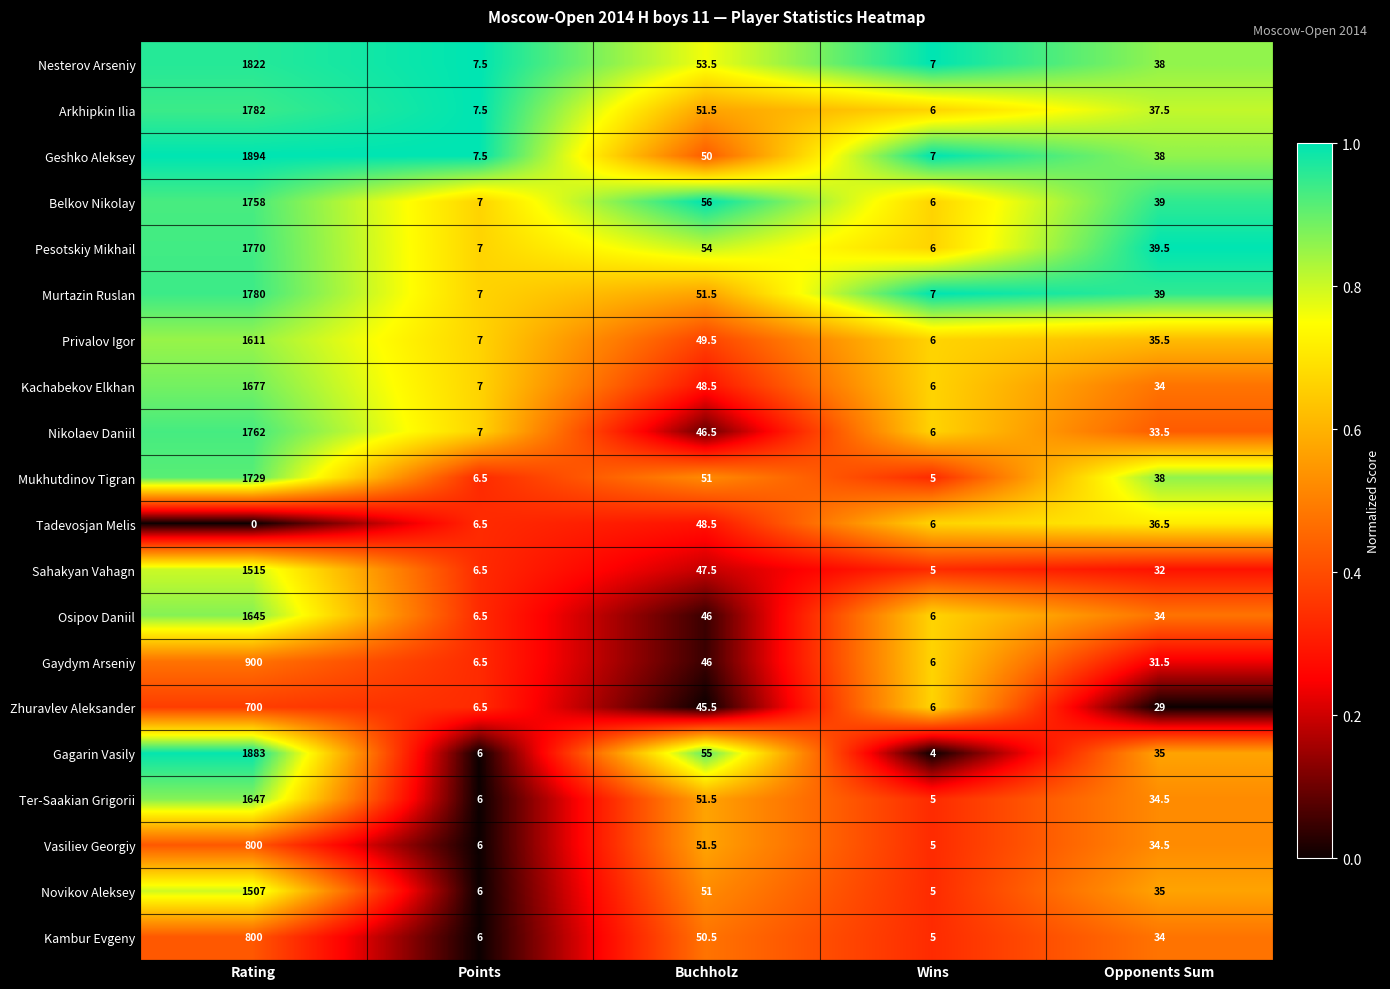

Which series has the largest range (max minus min)?

Geshko Aleksey